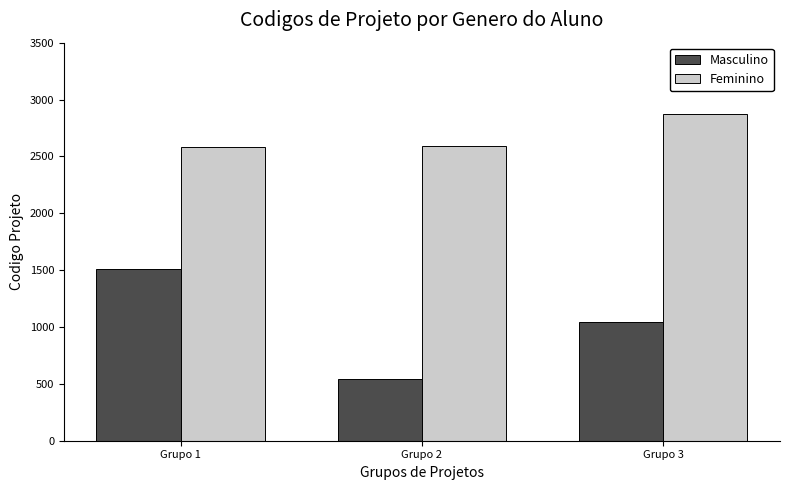

How many data points in Masculino are less than 1045?

1